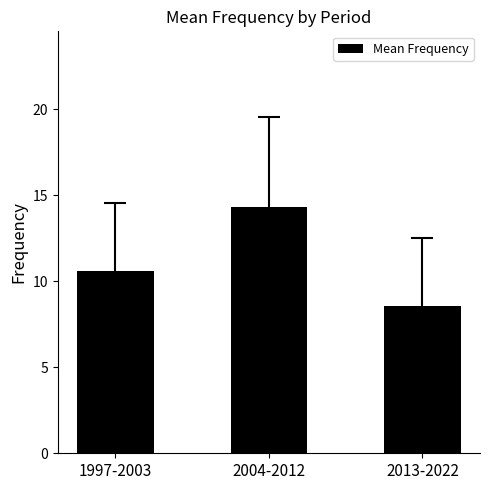

List the labels in order of value, smallest first.

2013-2022, 1997-2003, 2004-2012